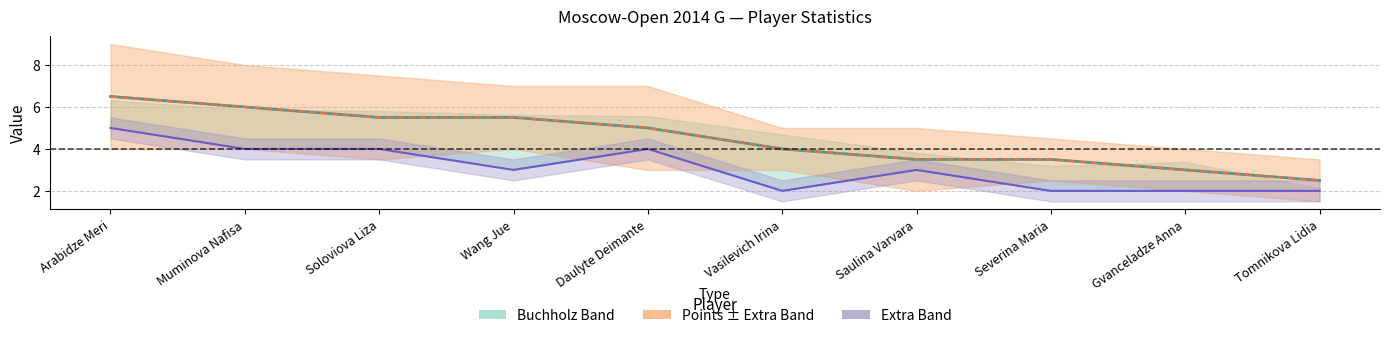

List the labels in order of value, smallest first.

Tomnikova Lidia, Gvanceladze Anna, Saulina Varvara, Severina Maria, Vasilevich Irina, Daulyte Deimante, Soloviova Liza, Wang Jue, Muminova Nafisa, Arabidze Meri